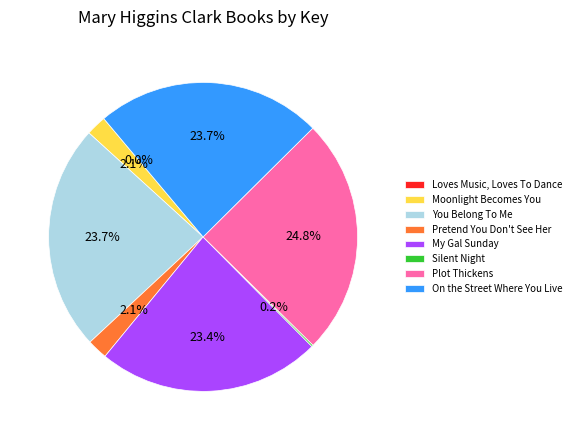

What percentage is the Pretend You Don't See Her slice, to the nearest percent?

2%